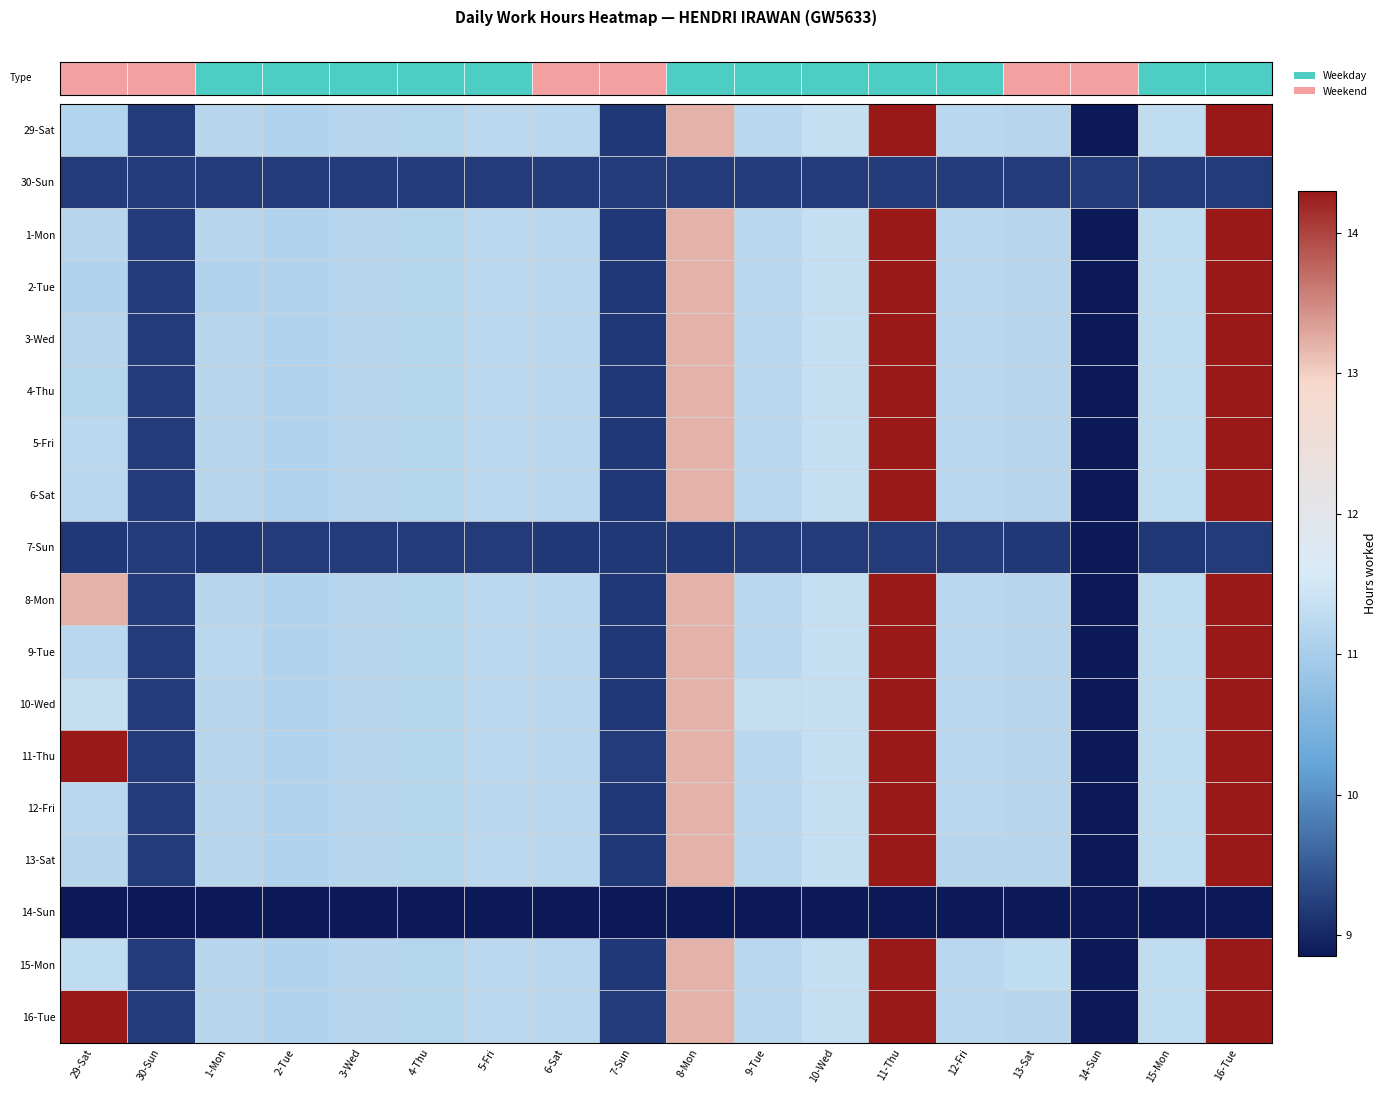

At how many categories does at least one series exceed 10?

15